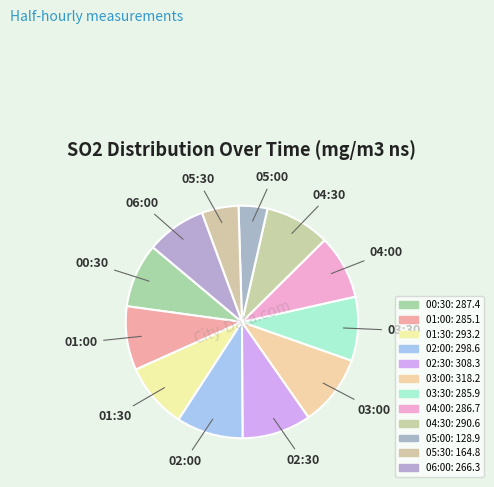

The 03:00 slice represents 1% of the pie. True or false?

False